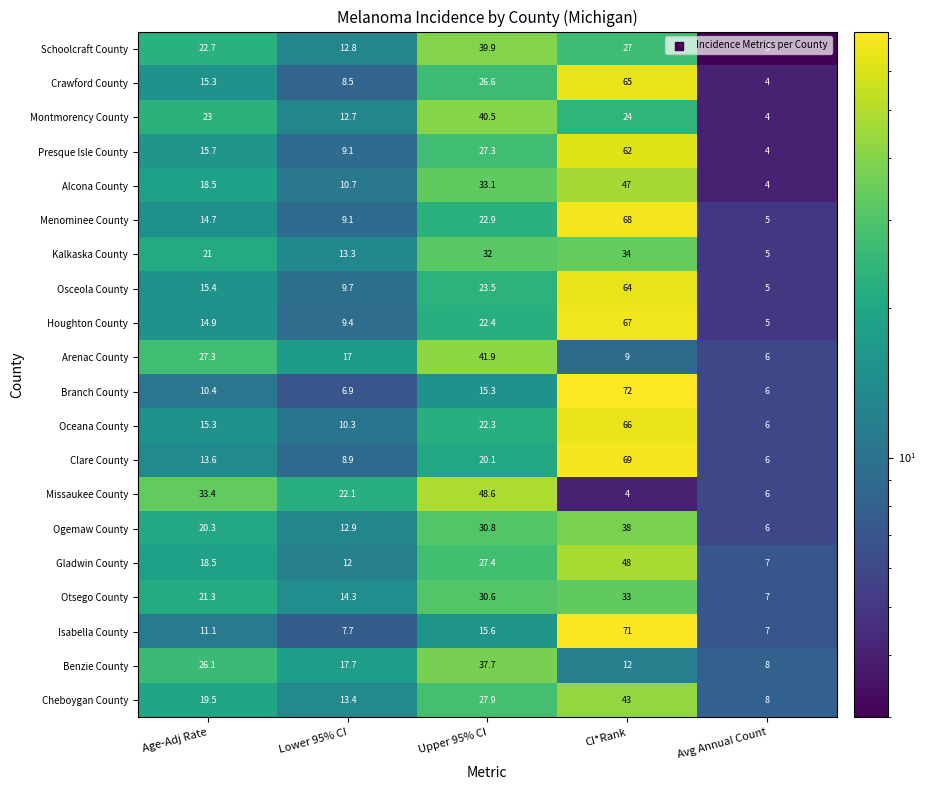

Which series has the widest spread of values?

Branch County